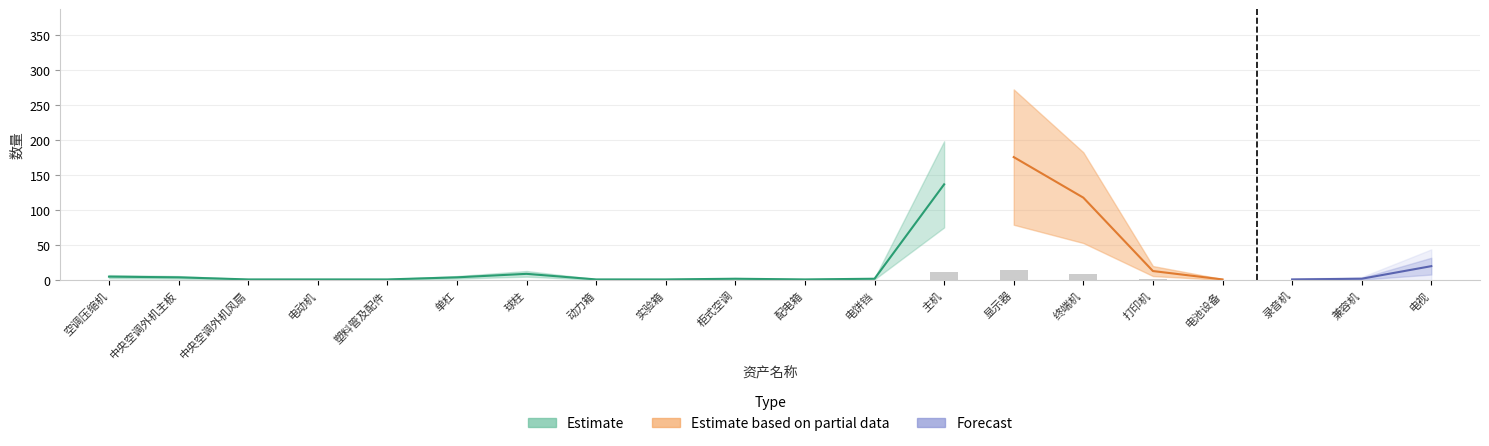

Between 显示器 and 中央空调外机主板, which is larger?

显示器